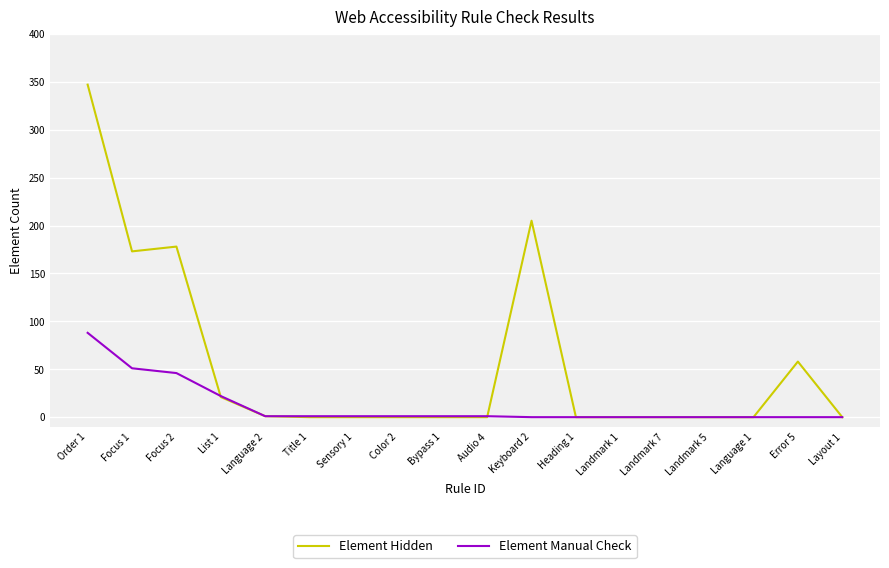

Which category has the highest value across all series?

Order 1